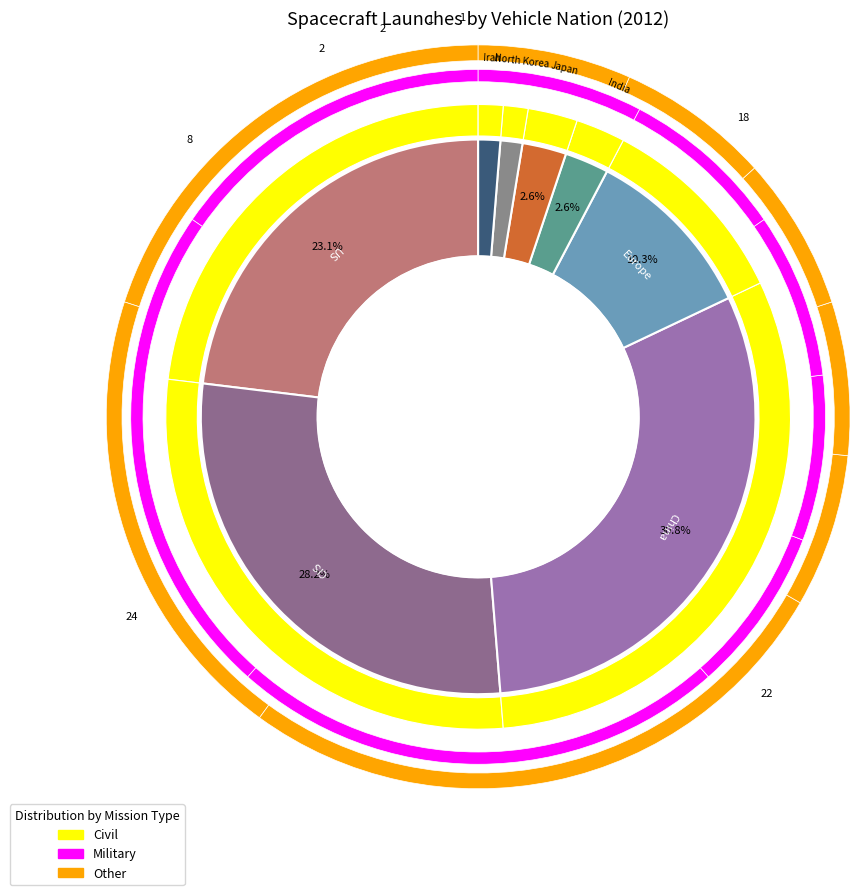

Which category has the smallest portion of the pie?

North Korea